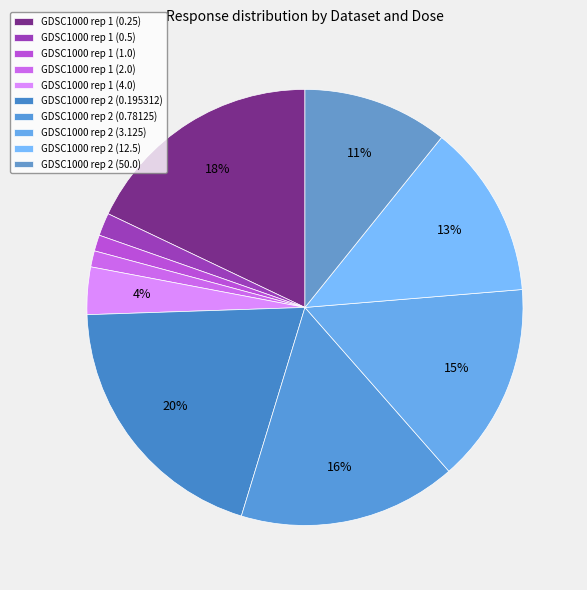

To the nearest percent, what percentage of the pie is GDSC1000 rep 1 (0.5)?

2%